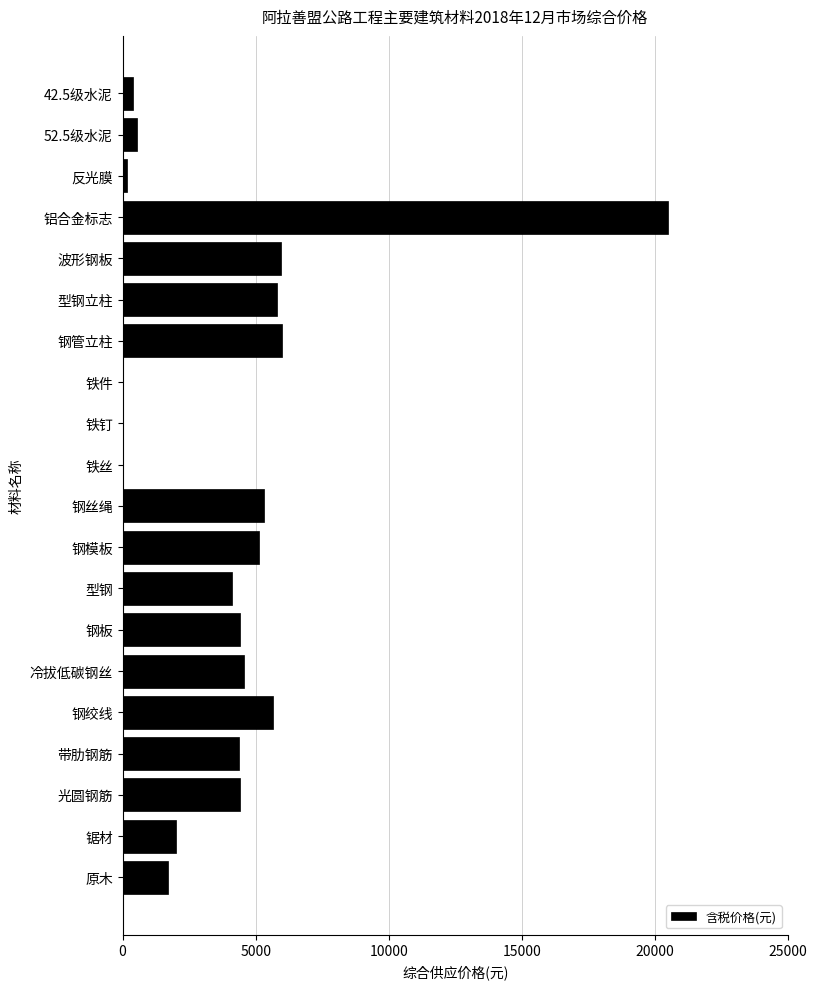

What is the sum of all values?

80965